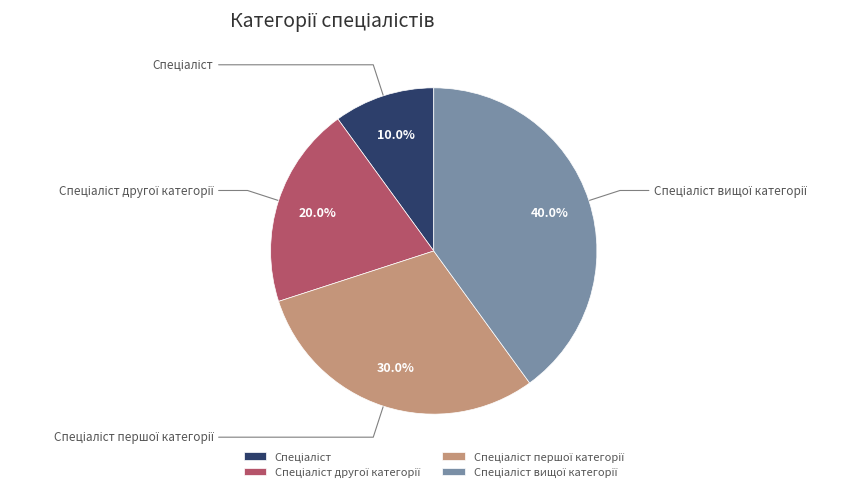

The Спеціаліст slice represents 21% of the pie. True or false?

False